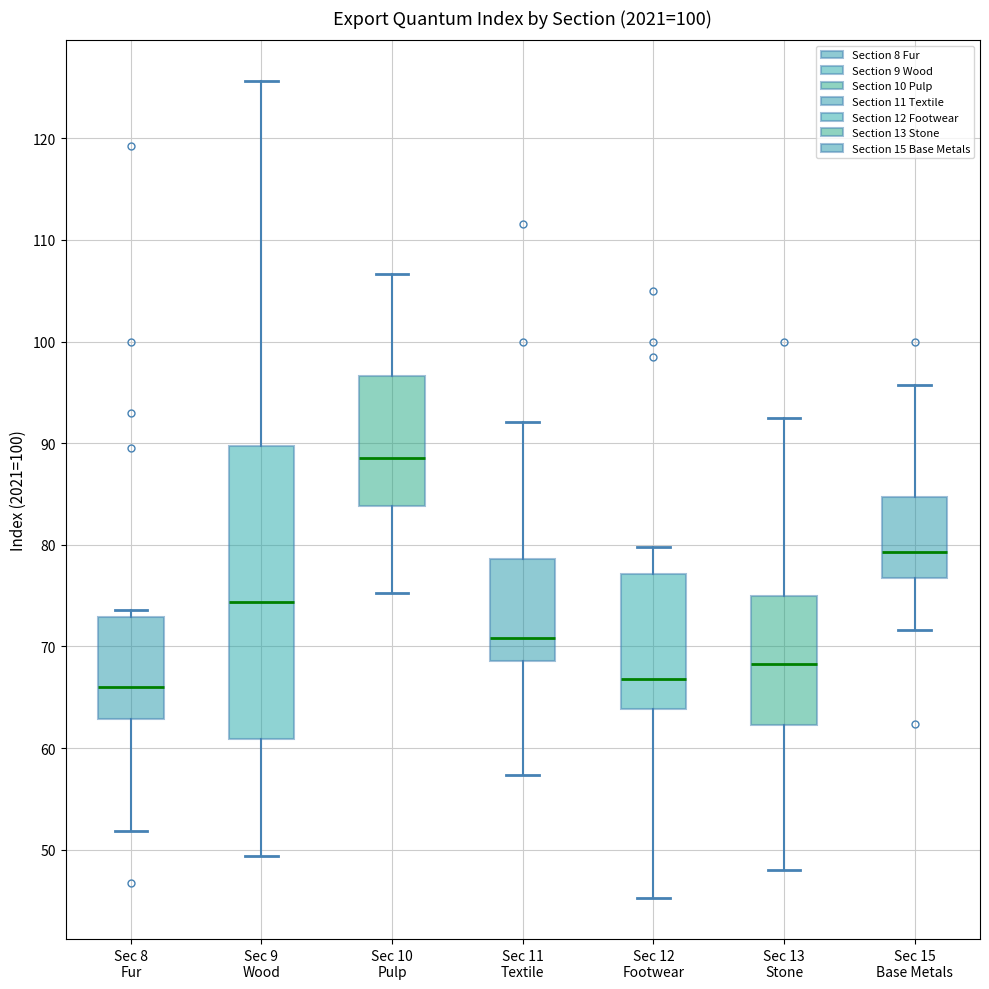

Which box is the tallest, from its lower edge to its upper edge?

Sec 9 Wood